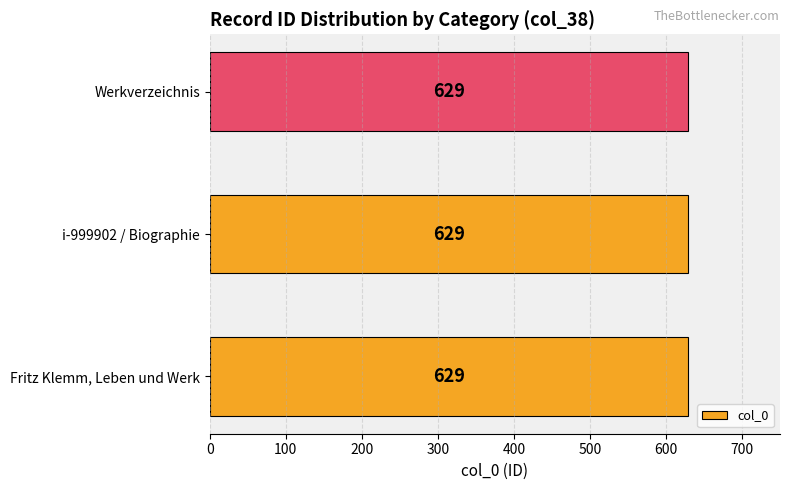

Reading left to right, transcribe all the data shown in this chart.

Fritz Klemm, Leben und Werk: Fritz Klemm, Leben und Werk=629	i-999902 / Biographie=629	Werkverzeichnis=629
count: Fritz Klemm, Leben und Werk=1	i-999902 / Biographie=1	Werkverzeichnis=1